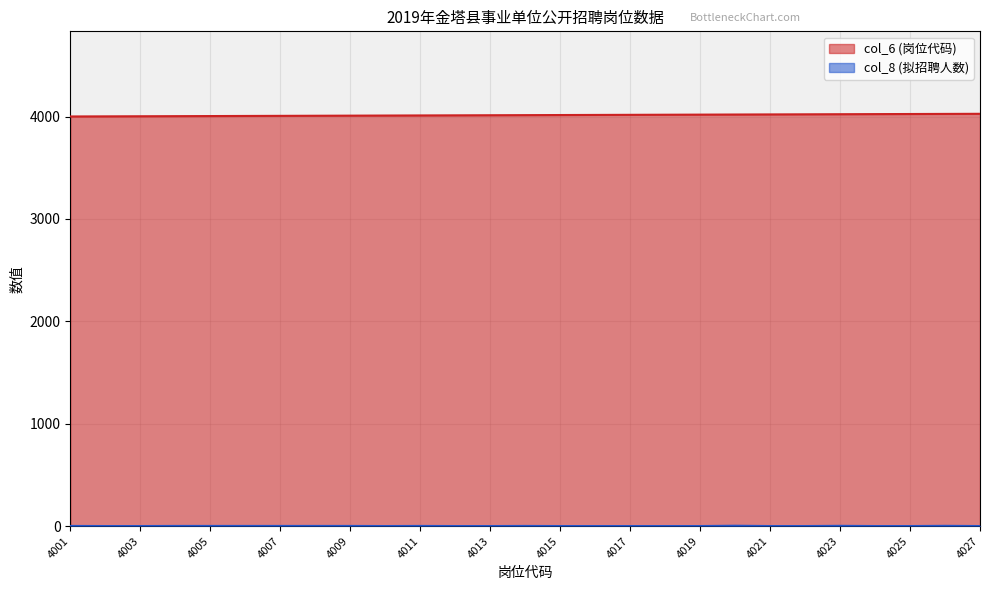

How many lines are shown in the chart?

2